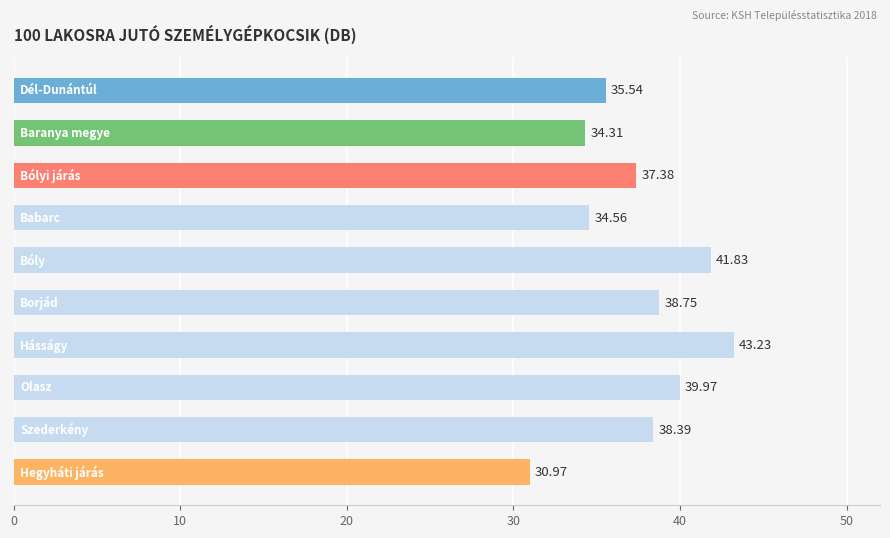

What is the sum of all values?

374.9